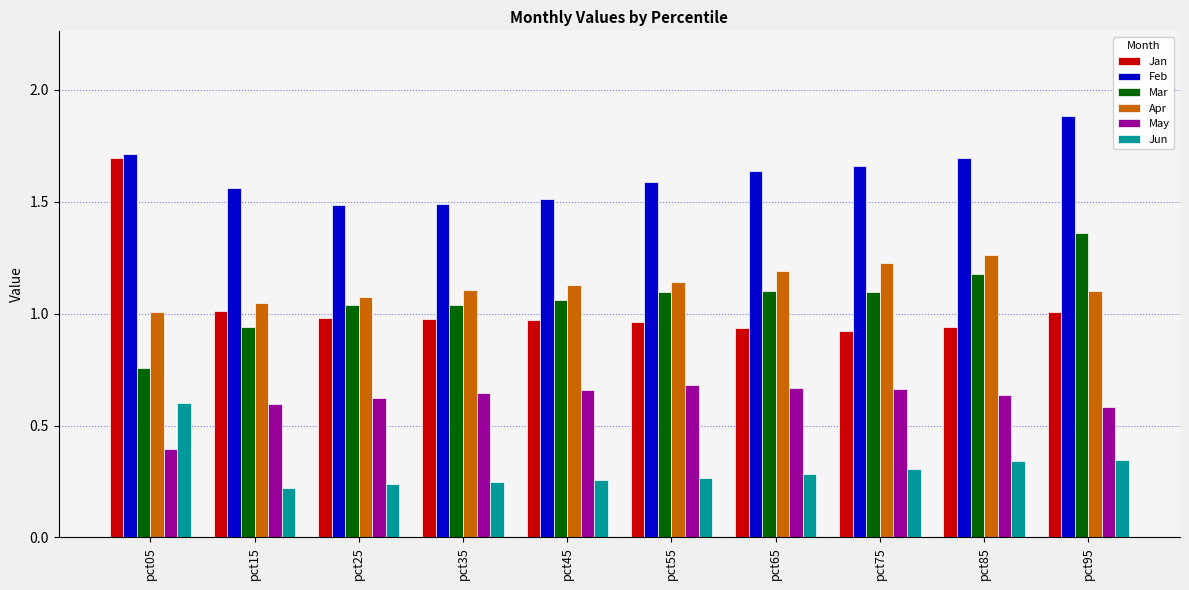

At which label does Jun reach its peak?

pct05